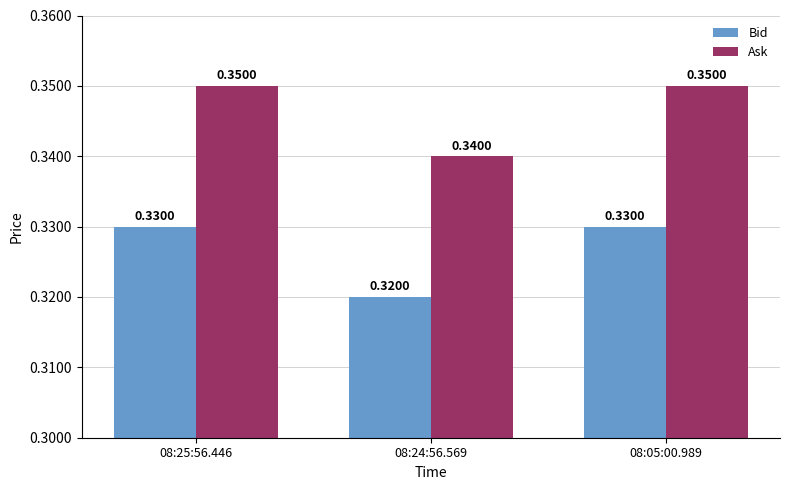

Which series has the largest total across all categories?

Ask